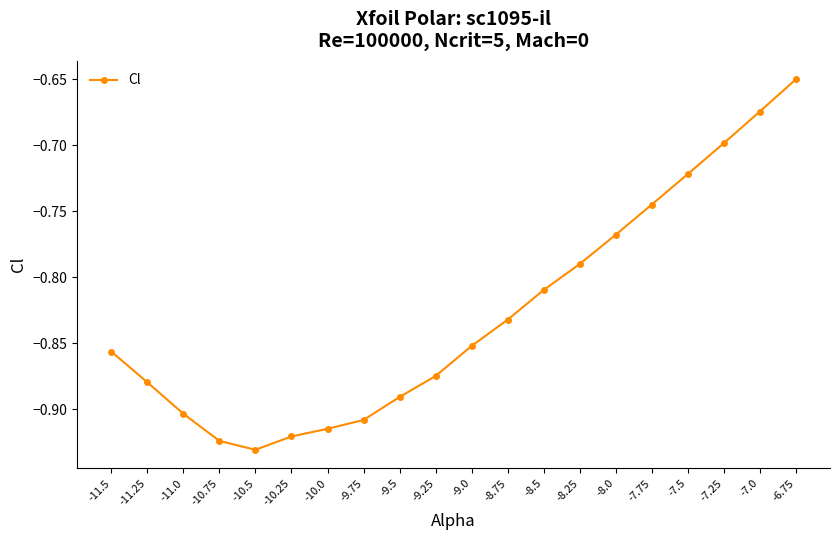

Is it true that the value at -10.75 is -1.6?

False